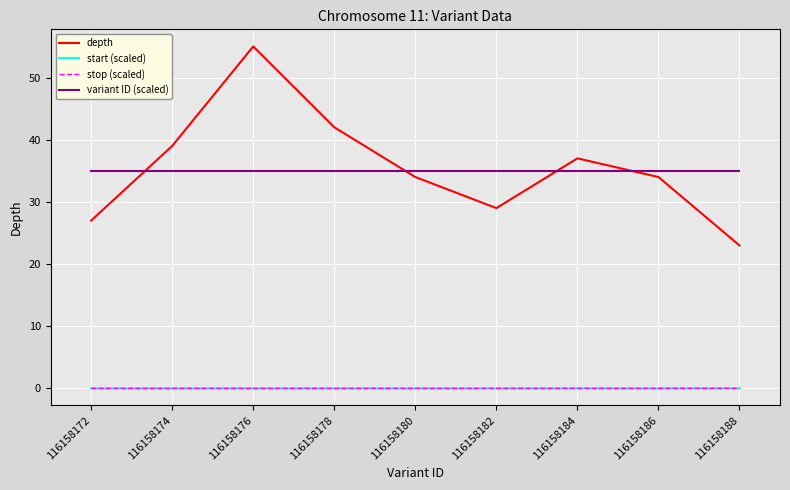

Which series has the largest total across all categories?

depth